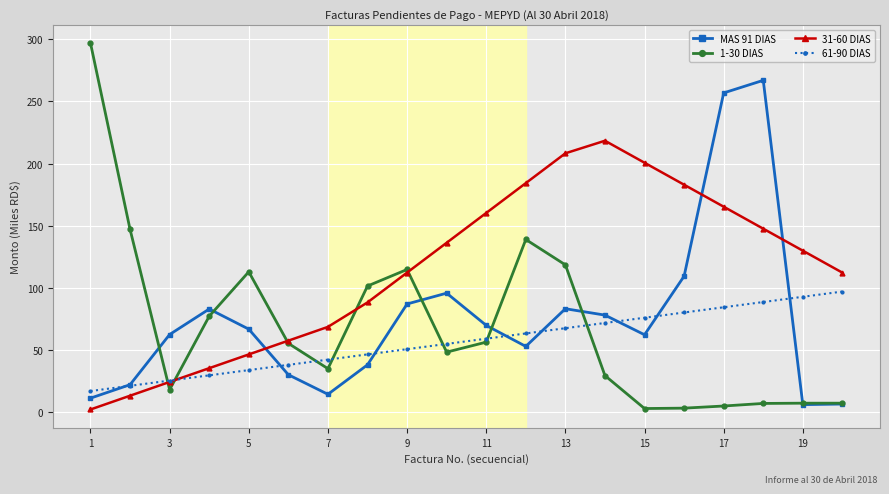

Rank the series by their maximum value, from highest to lowest.

1-30 DIAS, MAS 91 DIAS, 31-60 DIAS, 61-90 DIAS